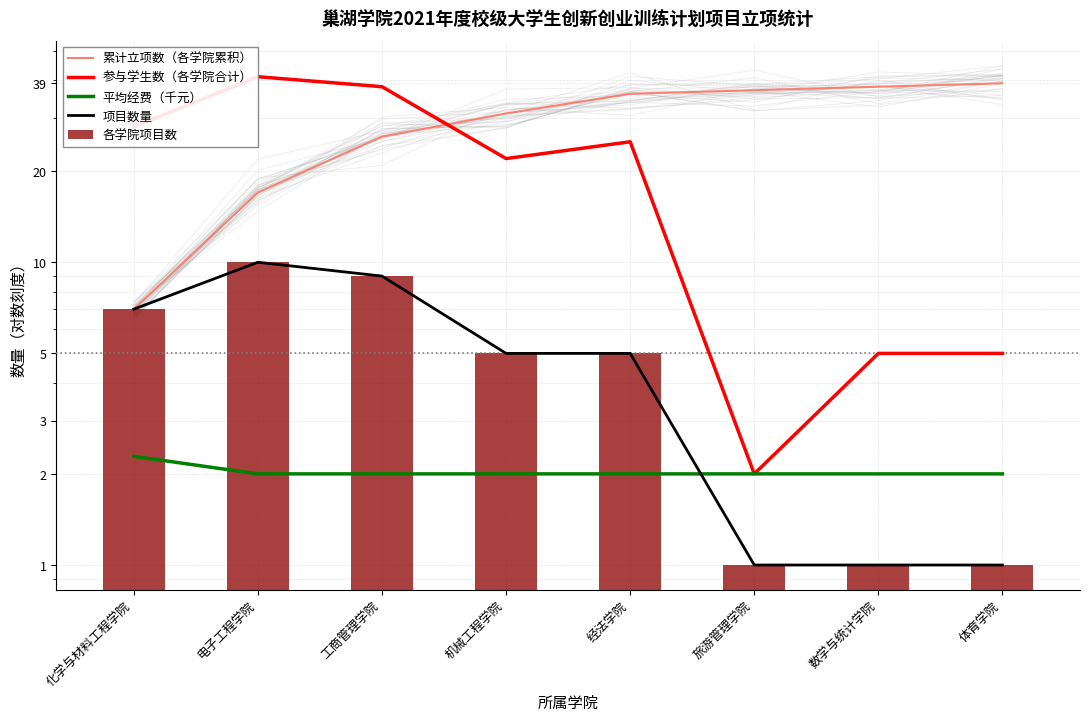

Rank the series by their maximum value, from lowest to highest.

平均经费（千元）, 项目数量, 各学院项目数, 累计立项数（各学院累积）, 参与学生数（各学院合计）